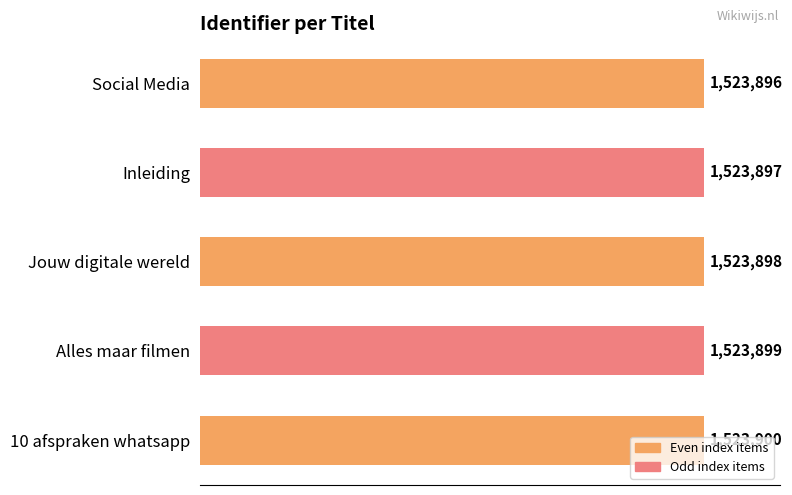

Are the bars horizontal?

Yes